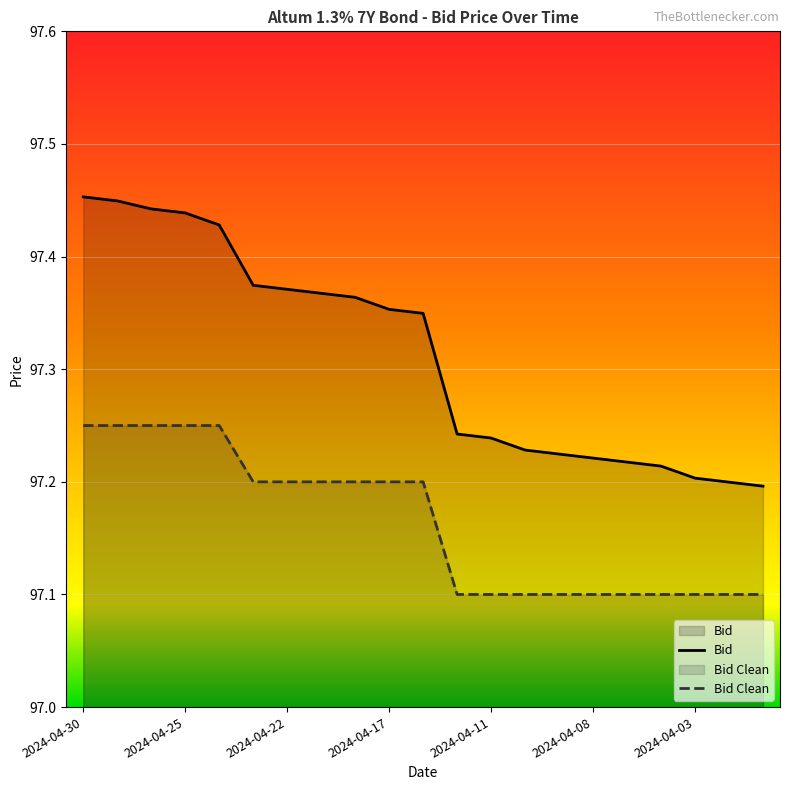

What is the spread (max minus min) of values at 2024-04-25?

0.2